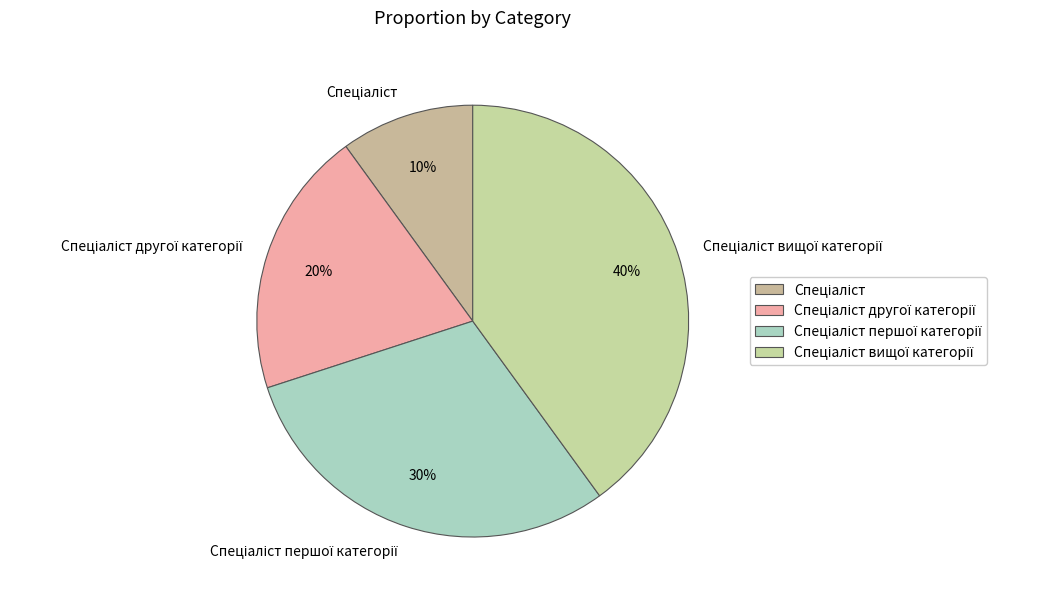

To the nearest percent, what is the average slice percentage?

25%